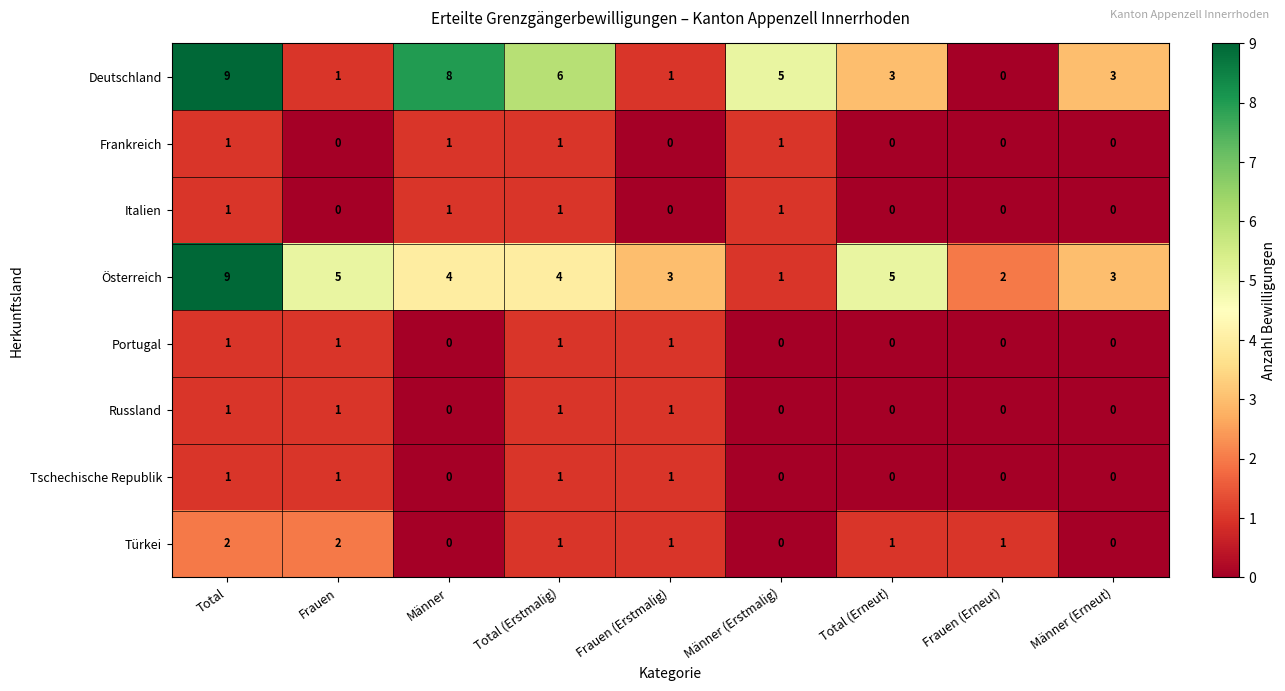

Which category has the highest value across all series?

Total